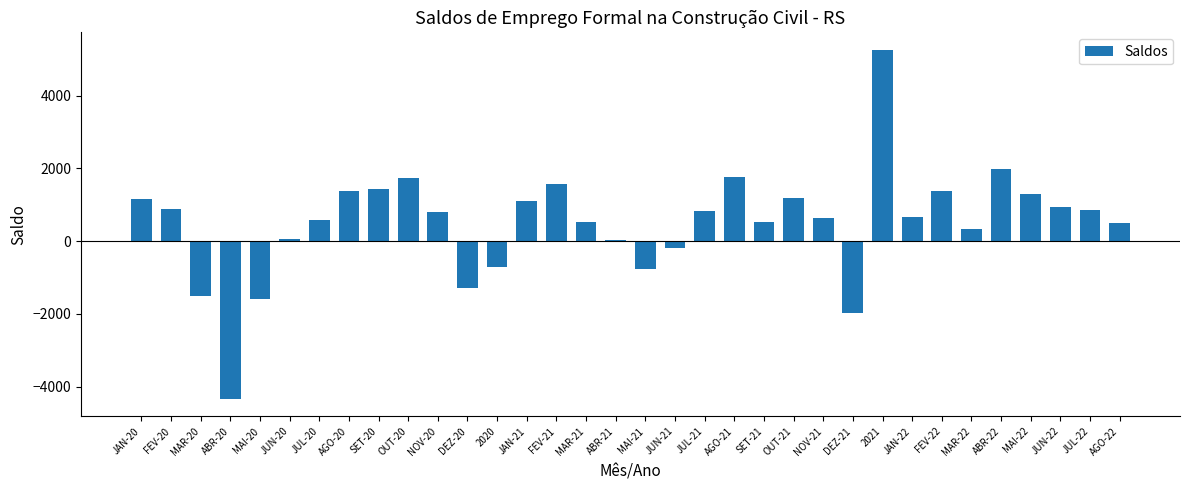

Read the value at JUL-21.

823